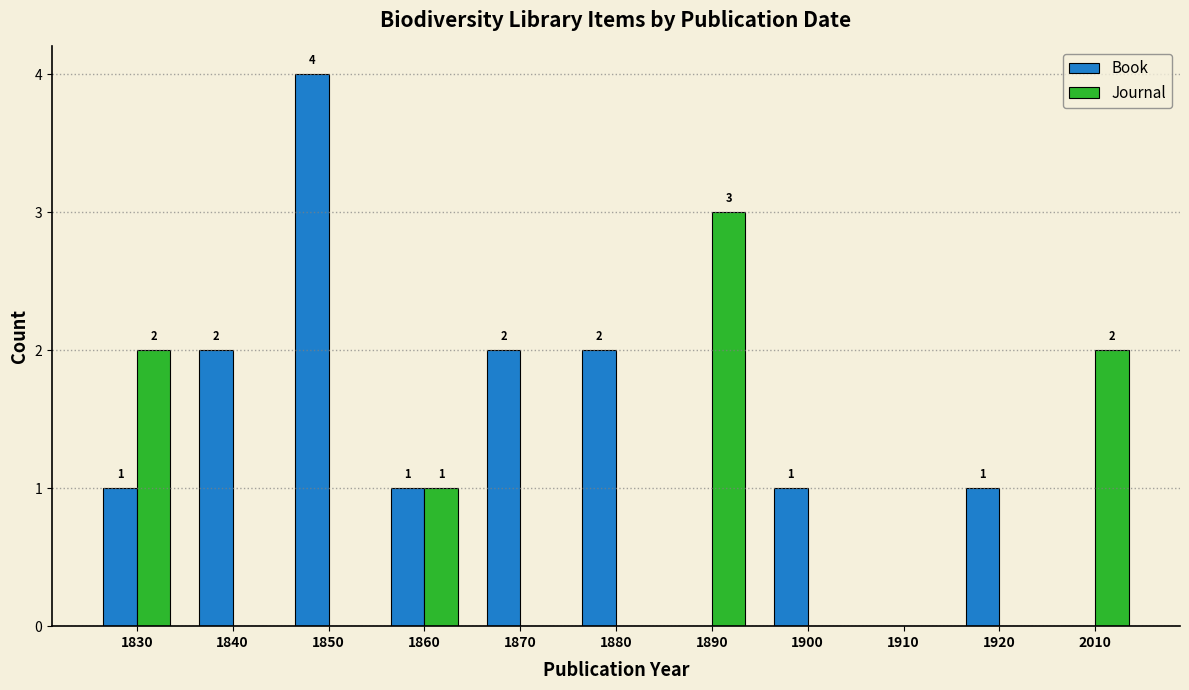

Reading left to right, transcribe all the data shown in this chart.

Book: 1830=1	1840=2	1850=4	1860=1	1870=2	1880=2	1890=0	1900=1	1910=0	1920=1	2010=0
Journal: 1830=2	1840=0	1850=0	1860=1	1870=0	1880=0	1890=3	1900=0	1910=0	1920=0	2010=2